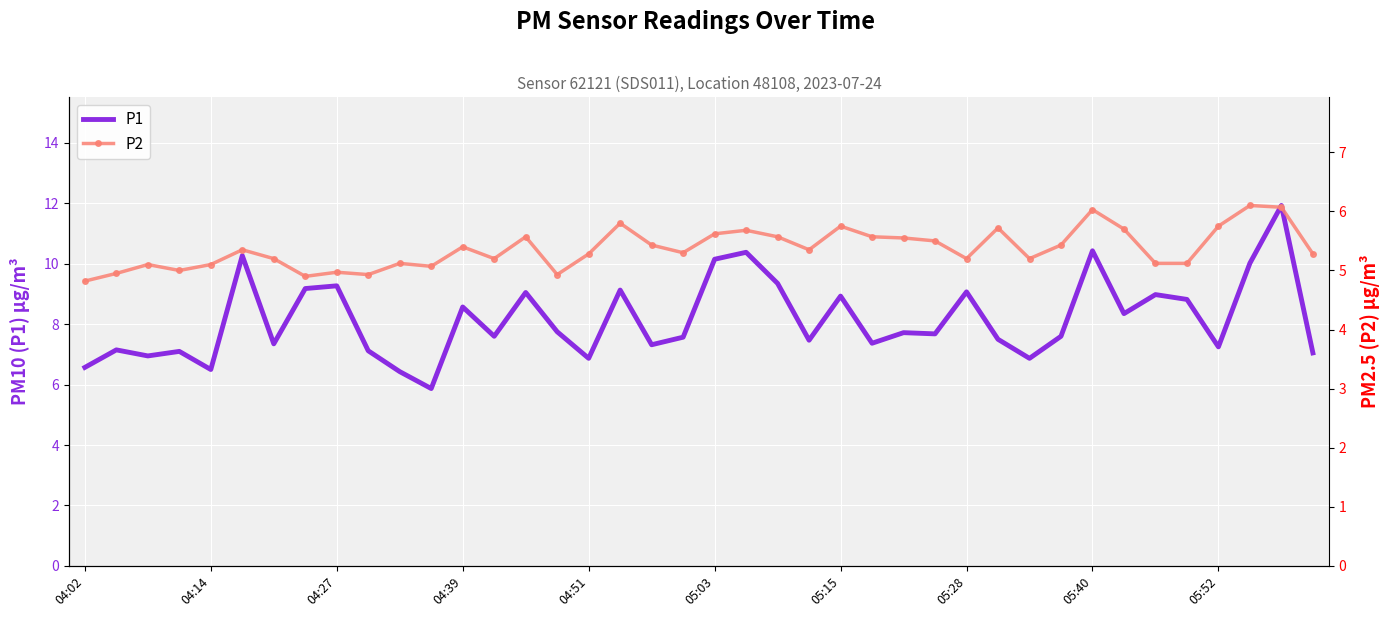

In P1, how many points are lower than both neighbors (excluding endpoints)?

13